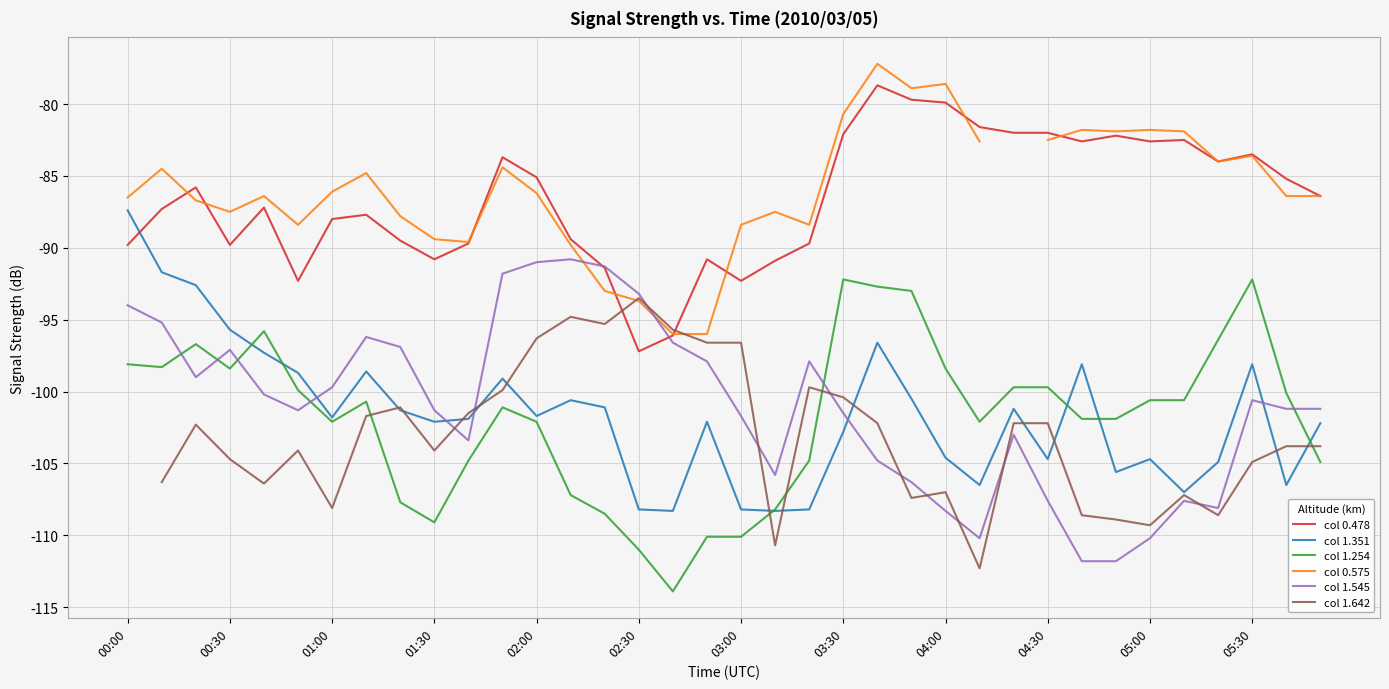

What is the minimum value shown in the chart?

-113.9